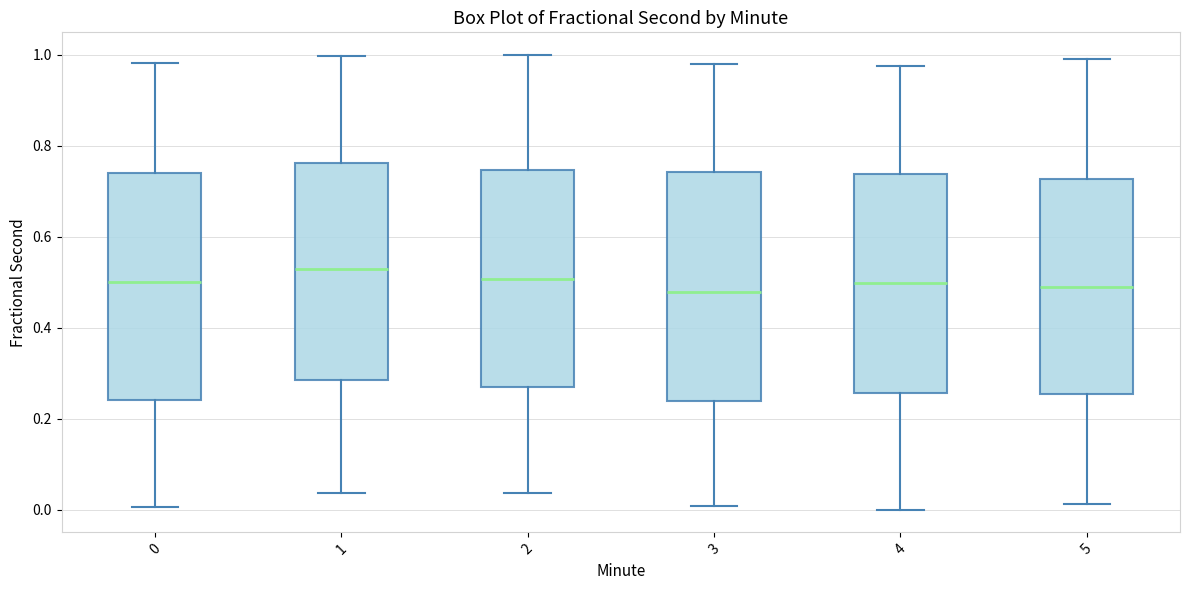

Where is the lower edge of the box at x = 4 on the y-axis? The values are not printed on the chart, so give them approximately, as read against the axis.

0.26